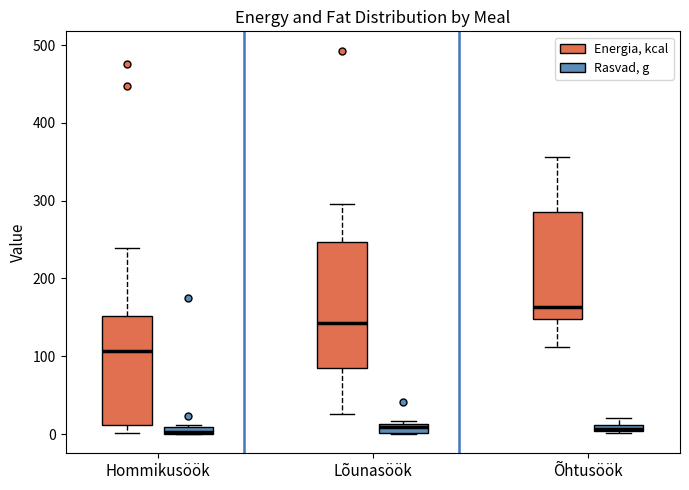

Which box is the tallest, from its lower edge to its upper edge?

Lõunasöök (Energia, kcal)